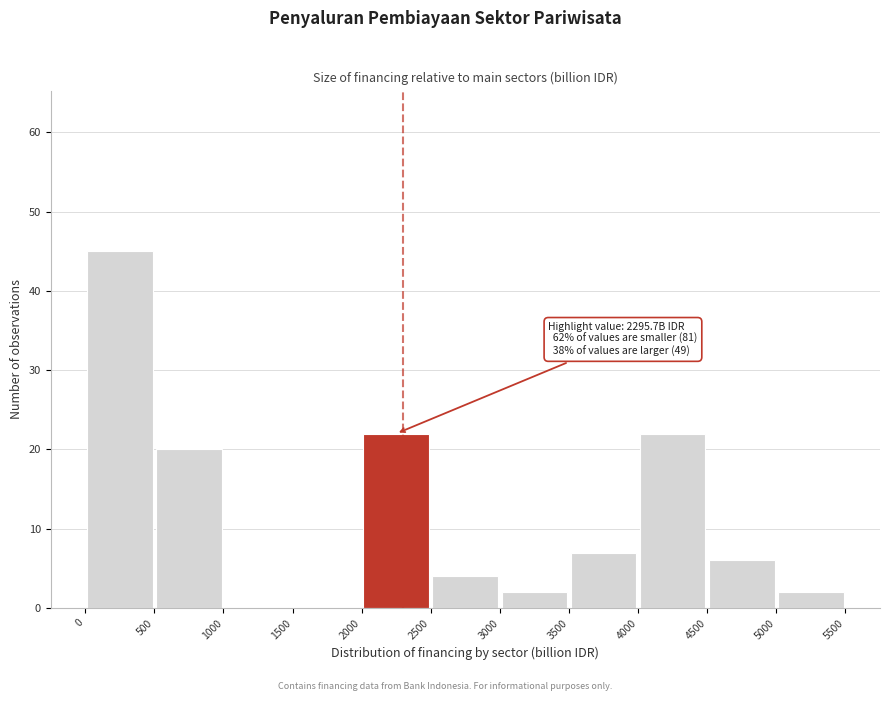

Over which range of the x-axis is the bar tallest?

0 to 500